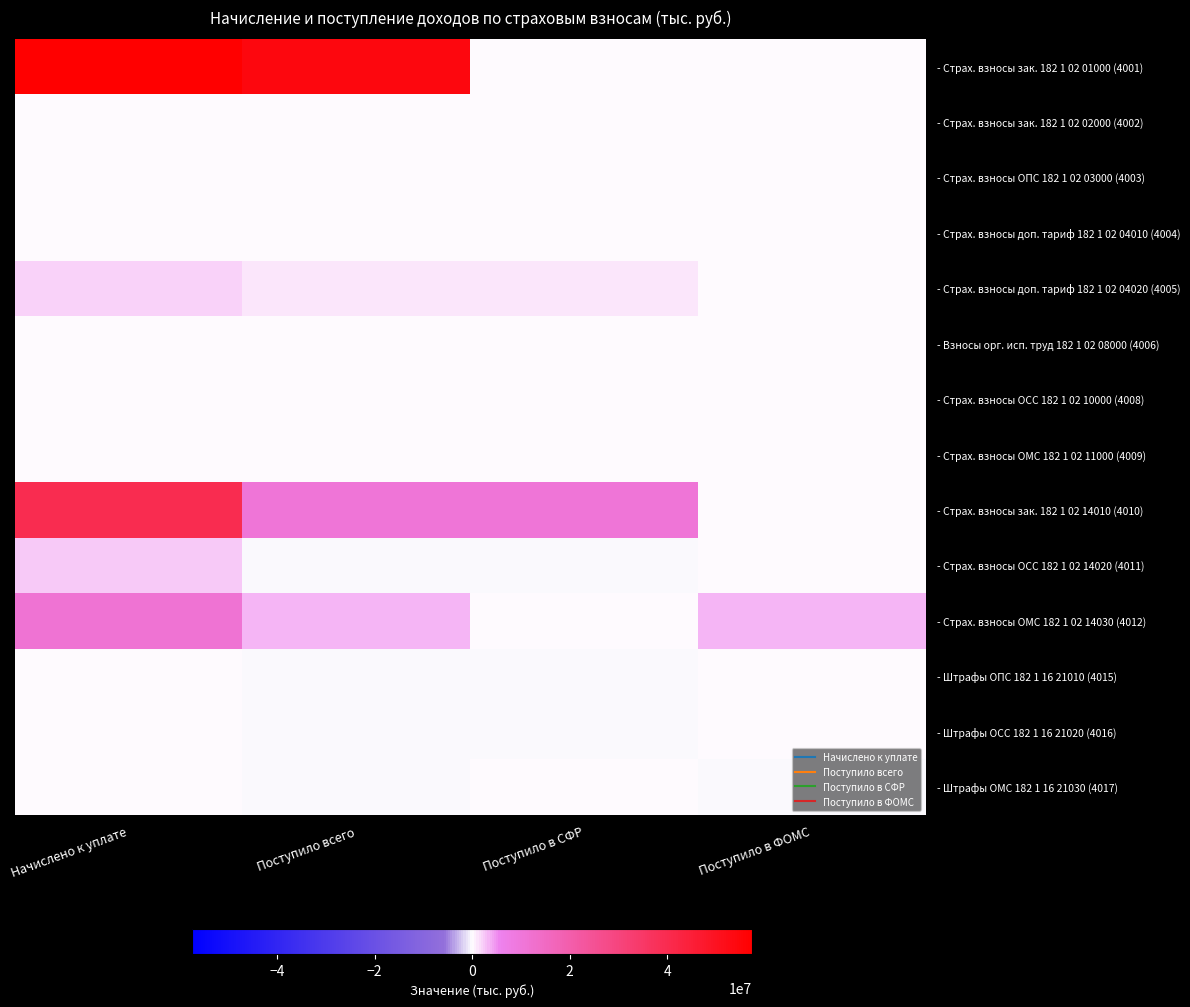

At which category does the chart reach its peak across all series?

Начислено к уплате